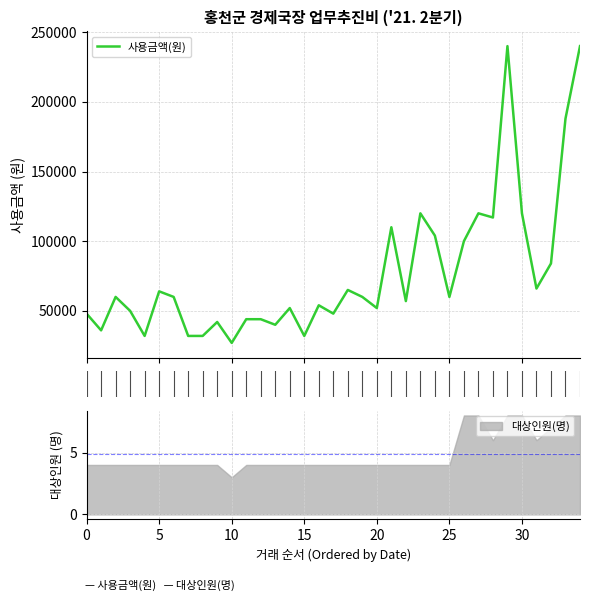

True or false: the data shows 65000 at 18.

True